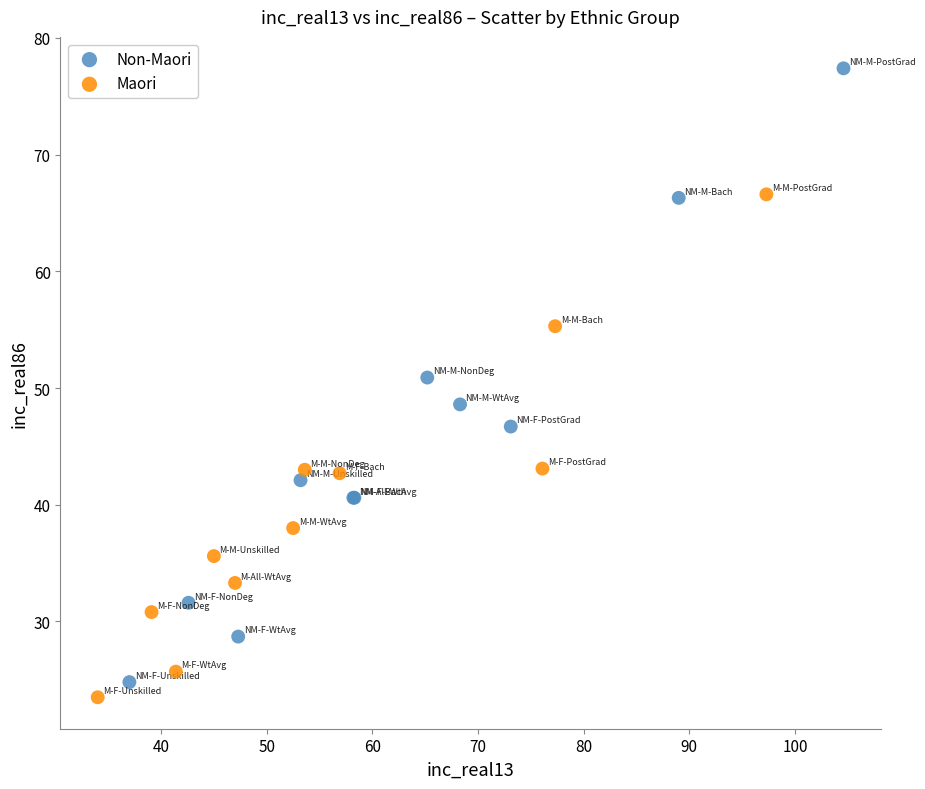

Which series has the widest spread of Y values?

Non-Maori